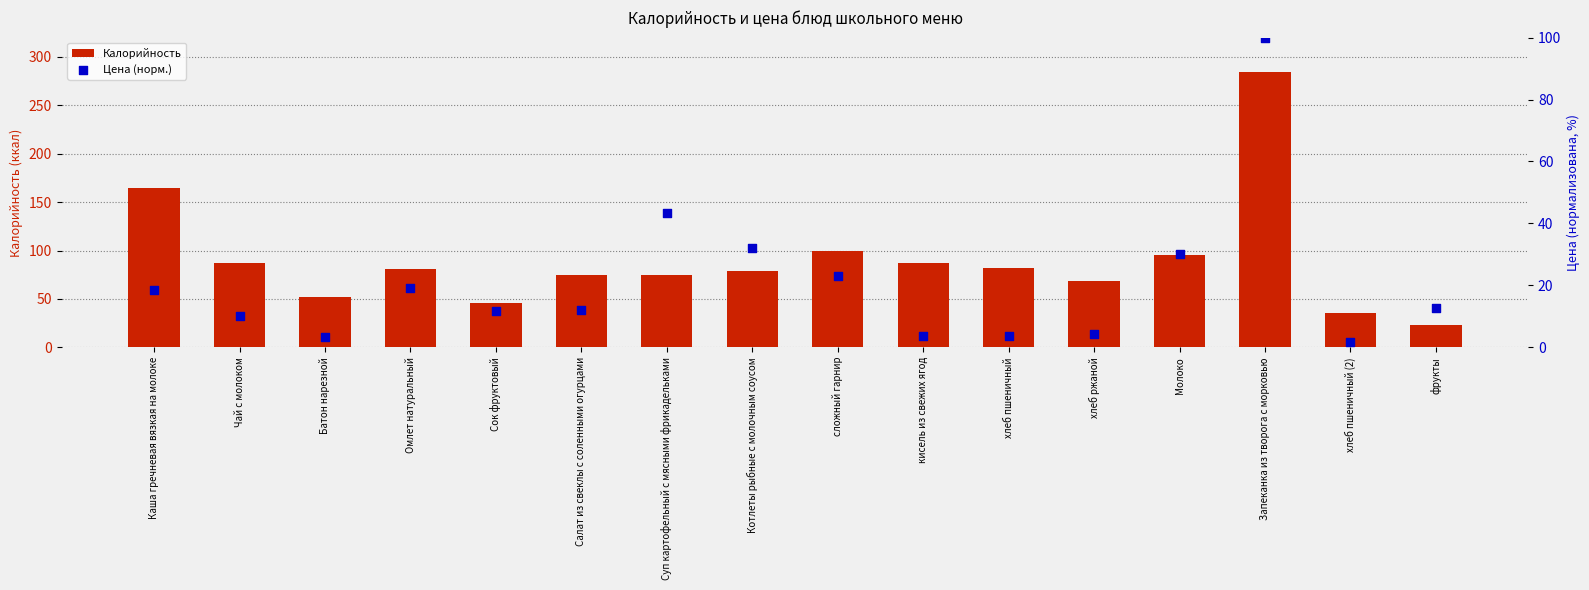

At how many categories does at least one series exceed 74?

11